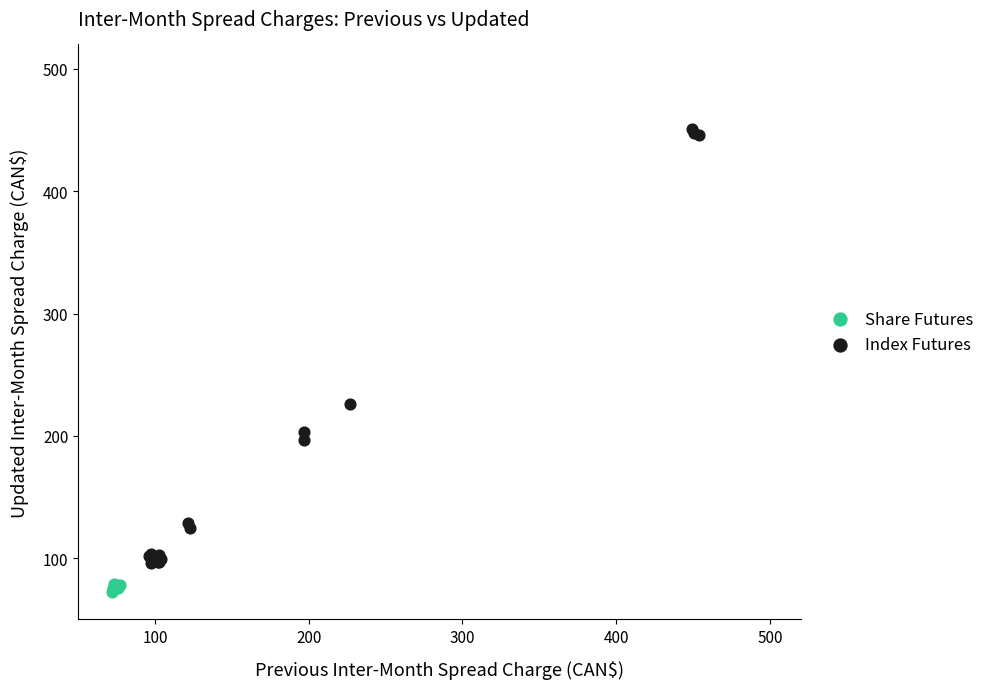

Which series contains the highest Y value?

Index Futures